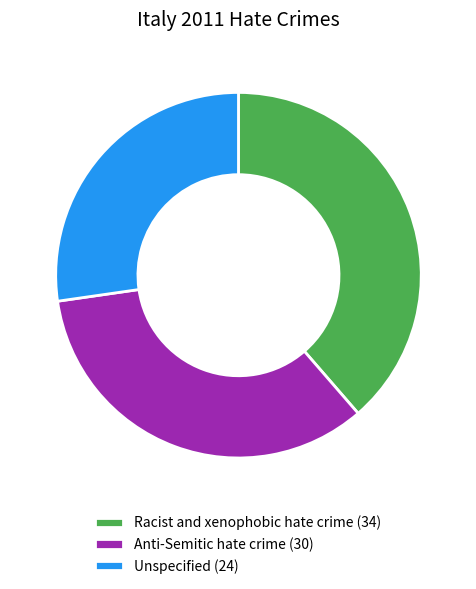

Which category has the biggest portion of the pie?

Racist and xenophobic hate crime